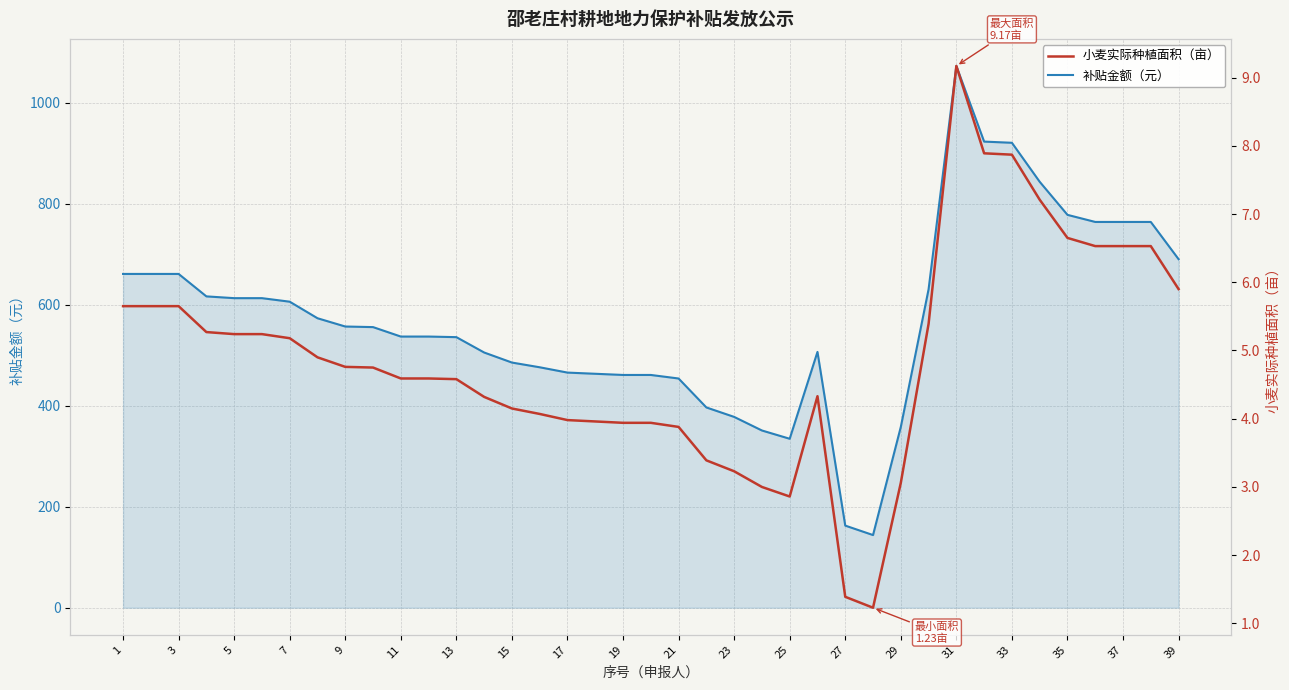

True or false: 补贴金额（元） has a value of 240.2 at 27.

False